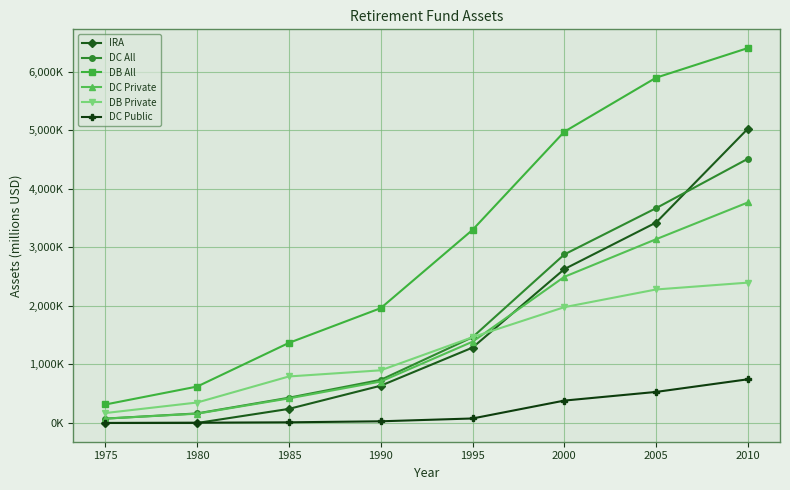

What is the average value of the DB All series?

3106632